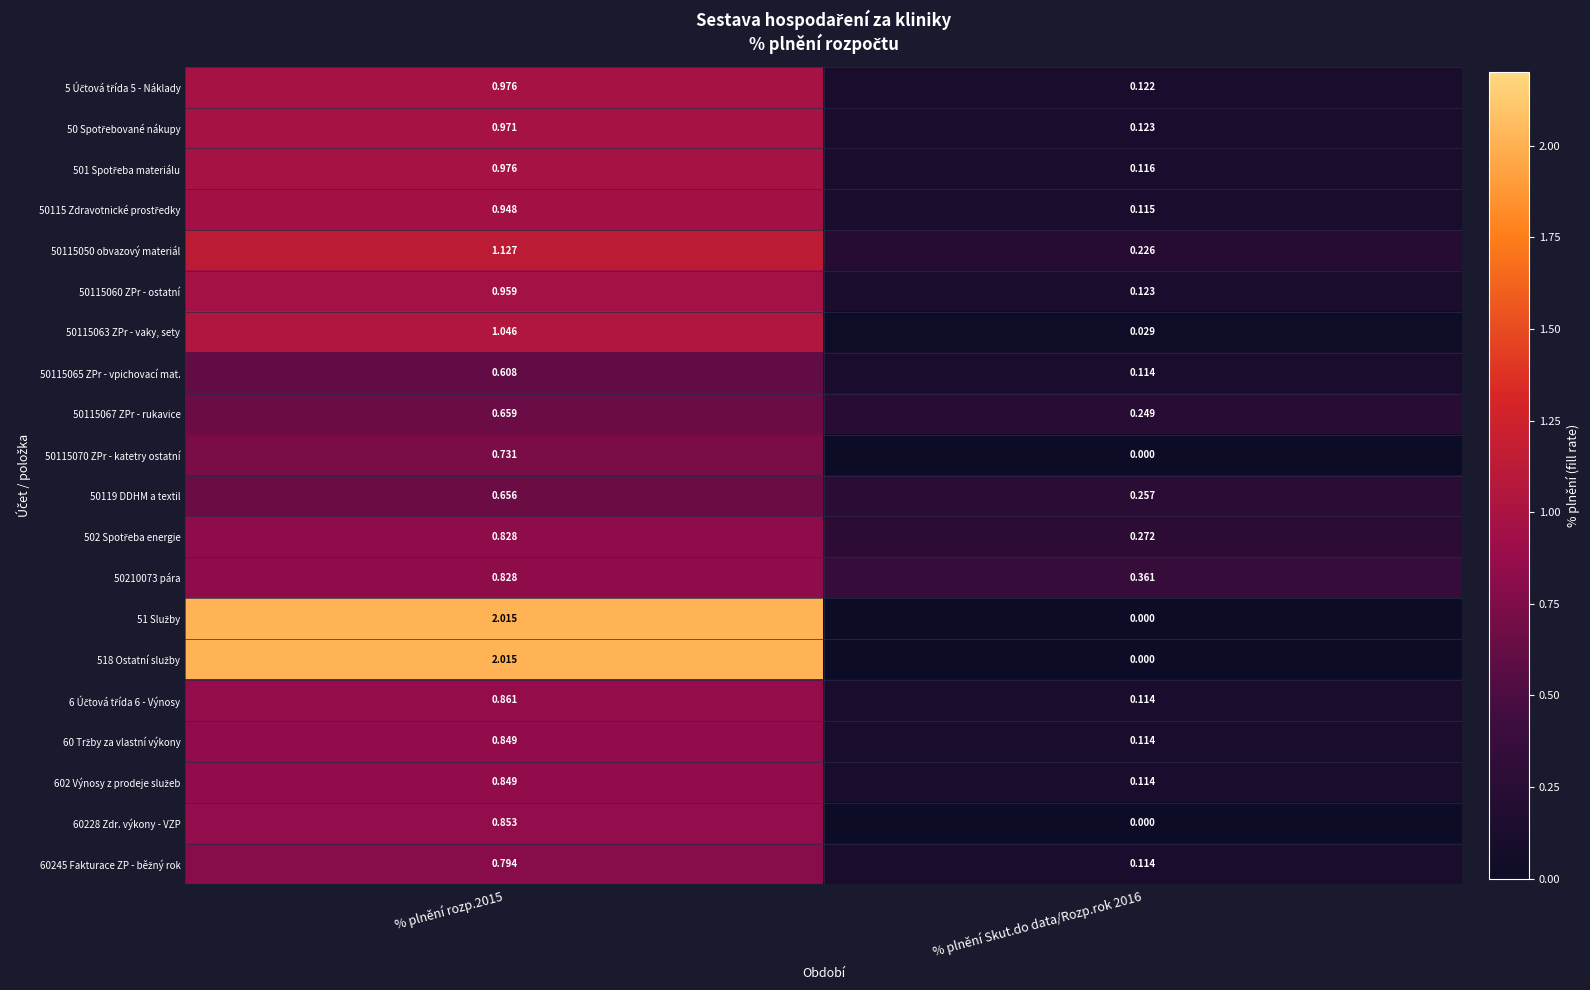

How many distinct data groups are displayed?

20